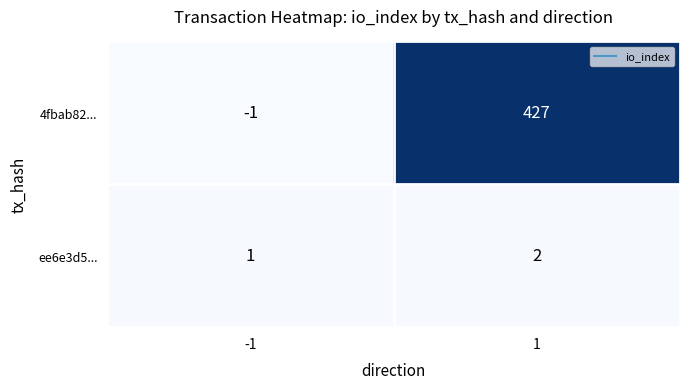

What is the highest value of the 4fbab82... series?

427